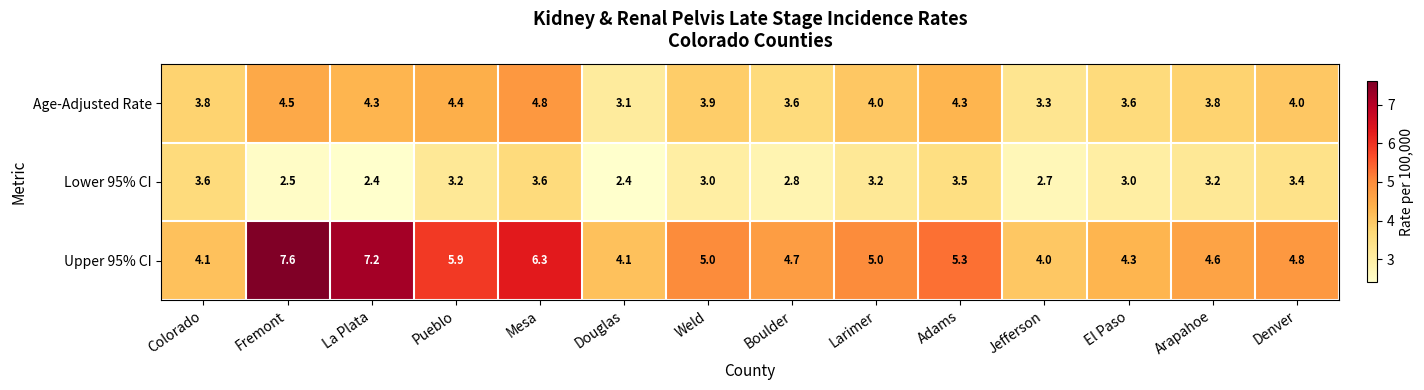

What is the difference between the maximum and minimum values in the Lower 95% CI series?

1.2